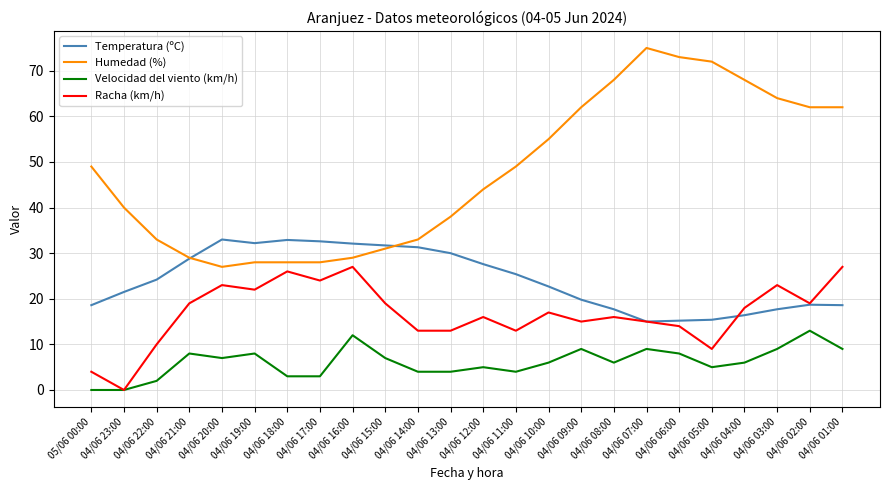

What is the total value across all series at 04/06 04:00?

108.4